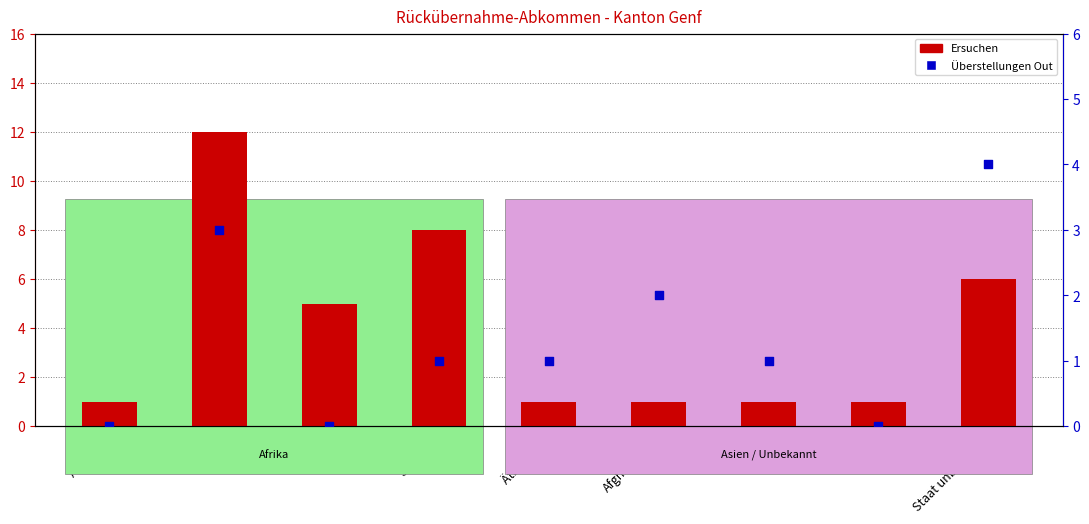

Which series reaches the maximum Y coordinate?

Ersuchen